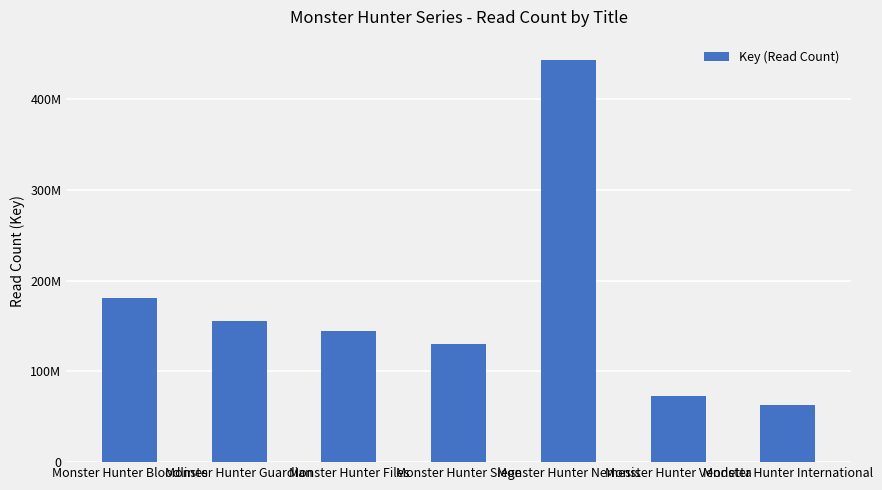

Rank the categories by value from lowest to highest.

Monster Hunter International, Monster Hunter Vendetta, Monster Hunter Siege, Monster Hunter Files, Monster Hunter Guardian, Monster Hunter Bloodlines, Monster Hunter Nemesis